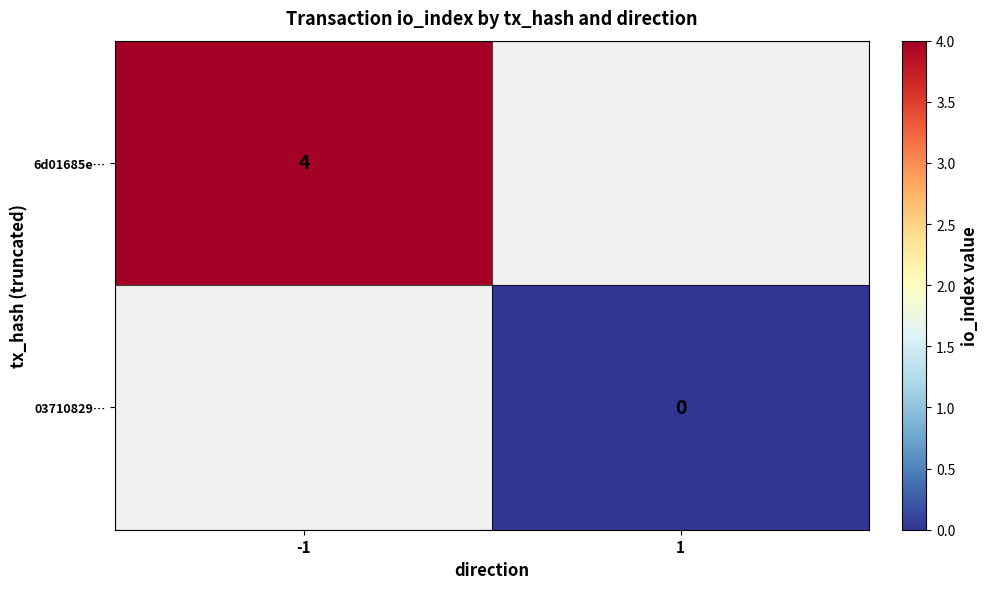

The value of 6d01685e… at -1 is 4. True or false?

True